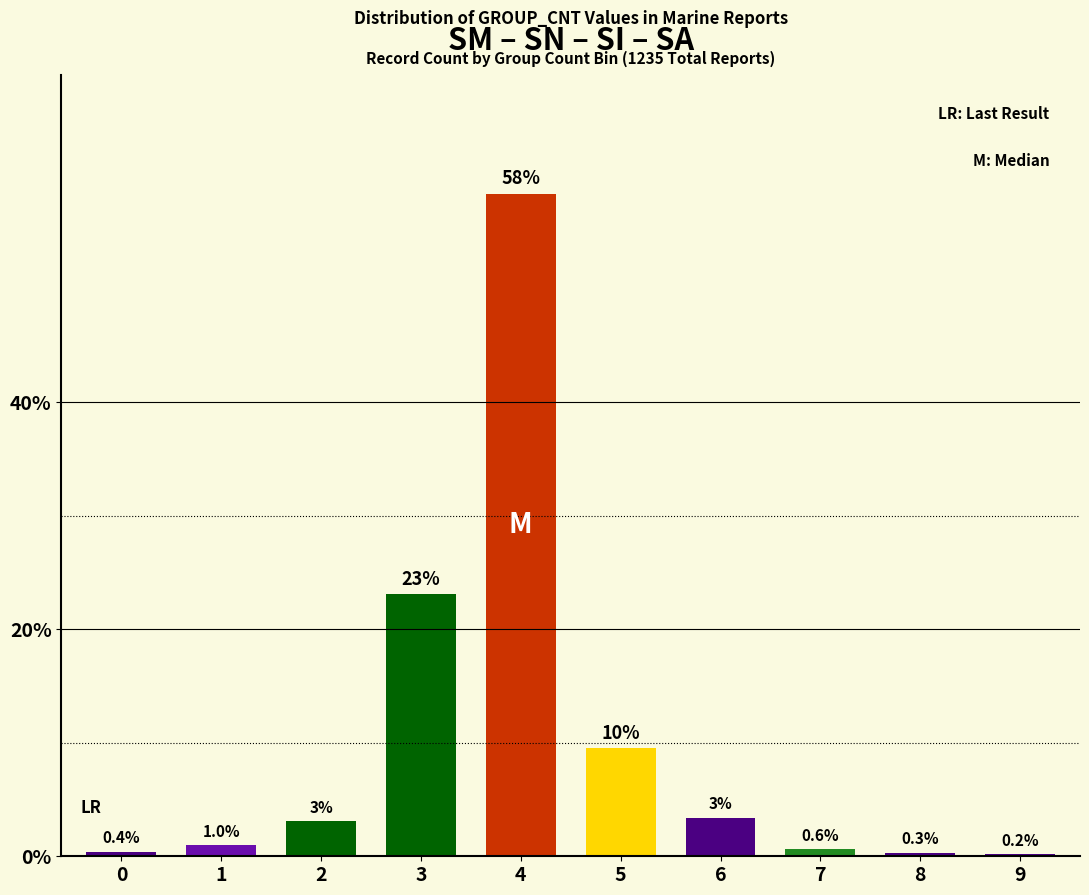

At which label is the value closest to 29?

3